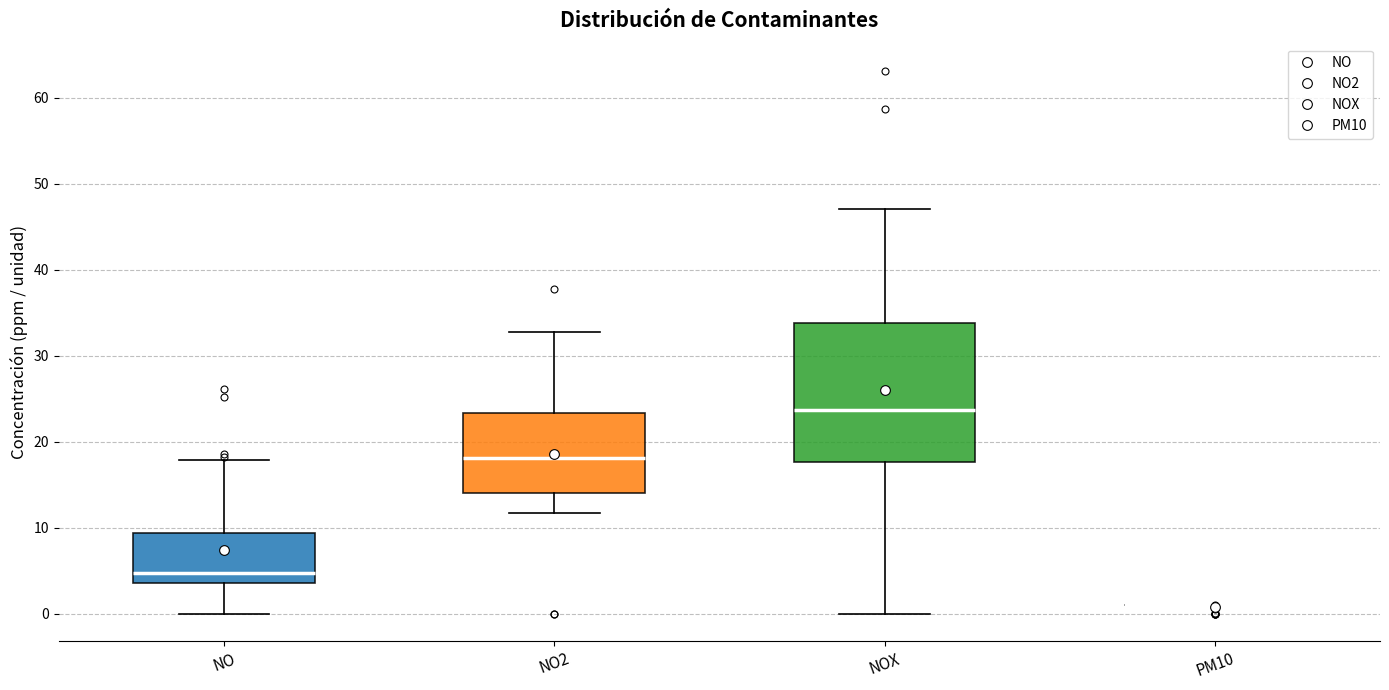

Comparing the boxes themselves (not the whiskers), which one is the tallest?

NOX